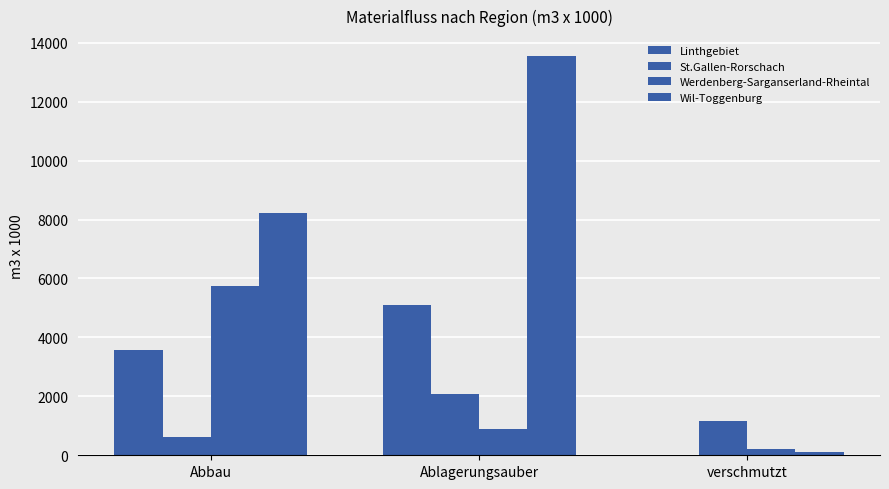

How many data points does each series have?

3